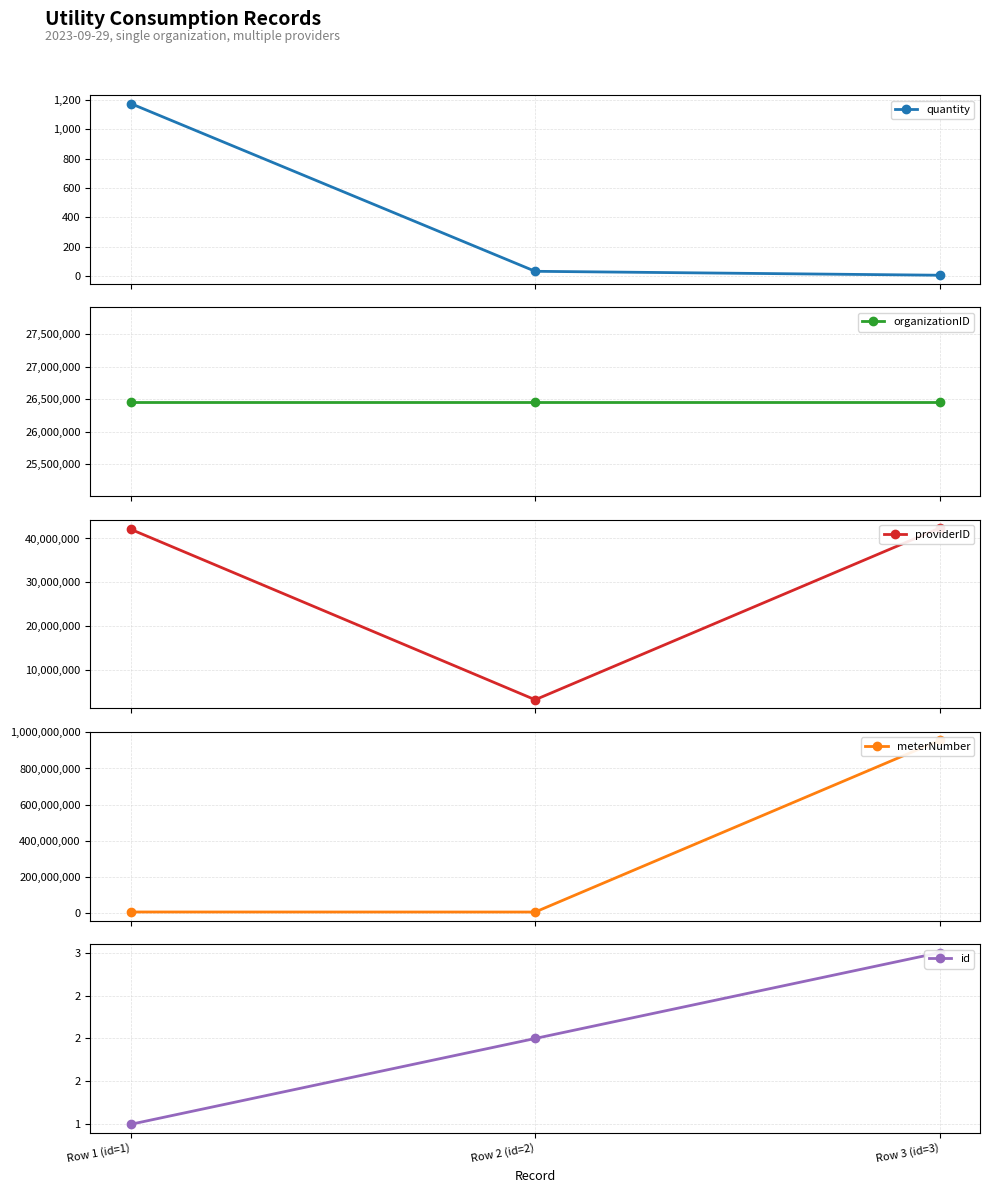

List the labels in order of providerID value, largest first.

Row 3 (id=3), Row 1 (id=1), Row 2 (id=2)